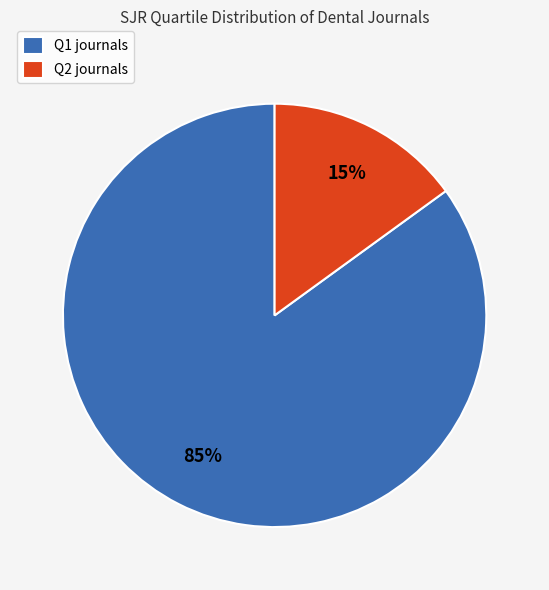

Count the number of slices in the pie.

2